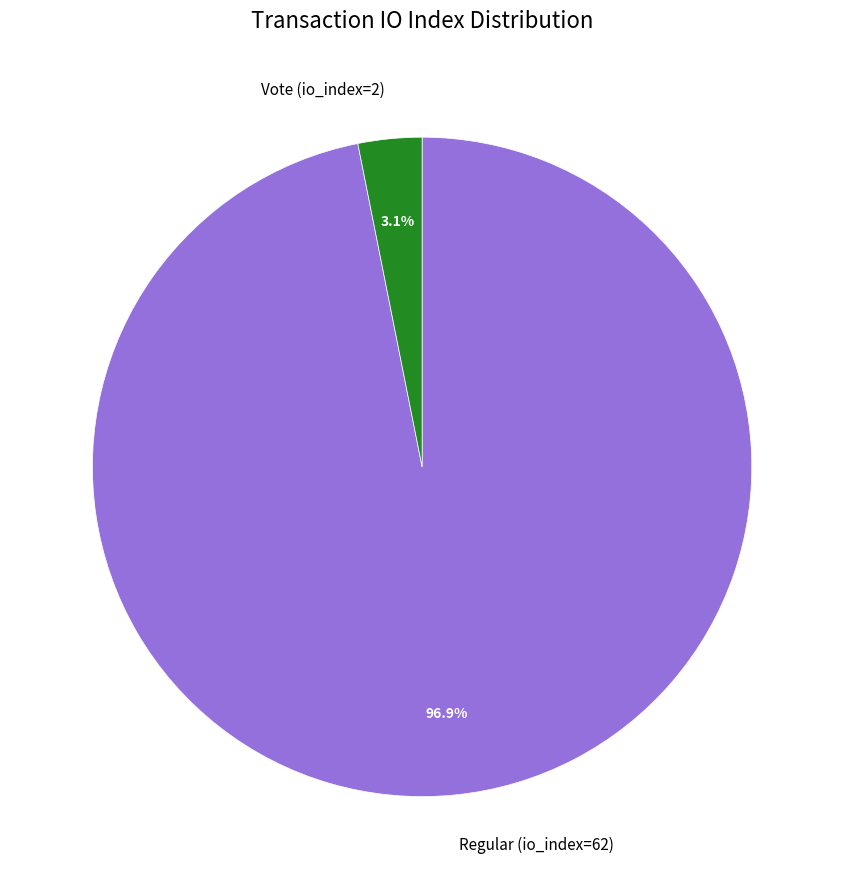

Count the number of slices in the pie.

2